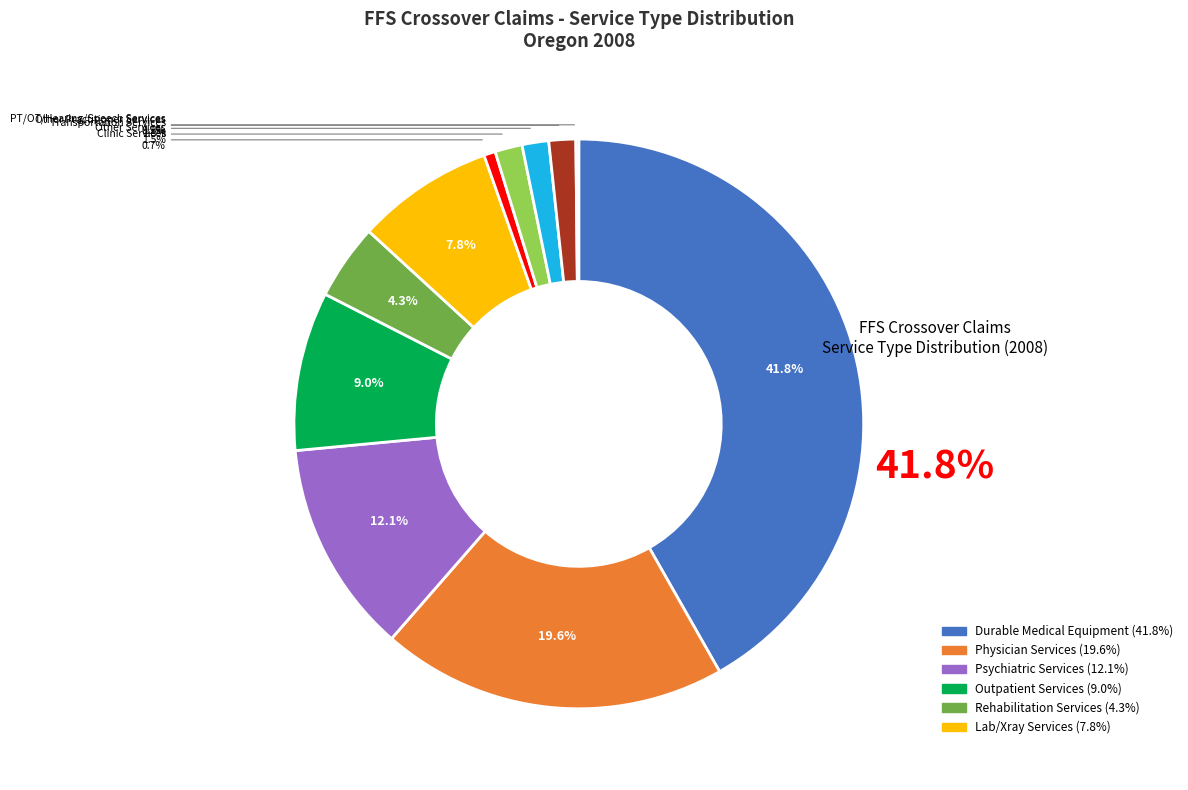

True or false: % Claims with Outpatient Services accounts for 1% of the total.

False